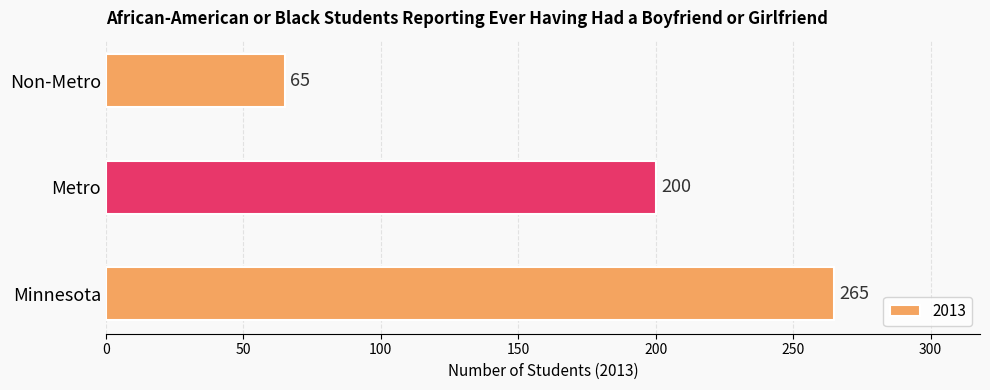

Rank the categories by value from lowest to highest.

Non-Metro, Metro, Minnesota